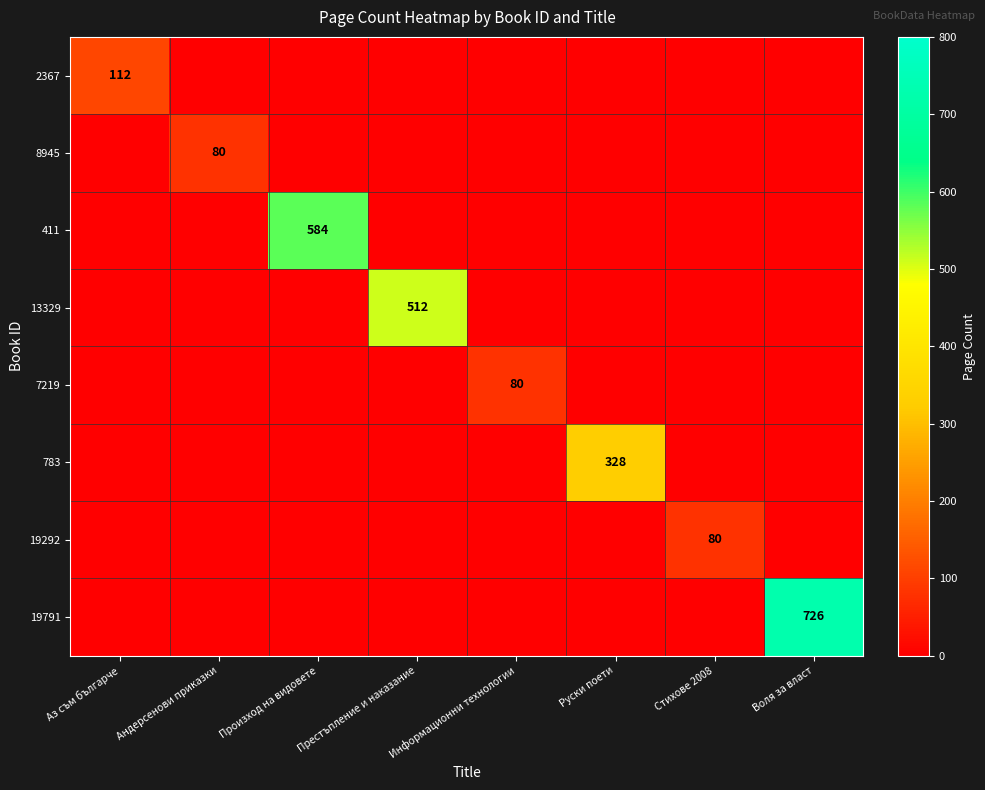

The 411 series shows 584 at Произход на видовете. True or false?

True